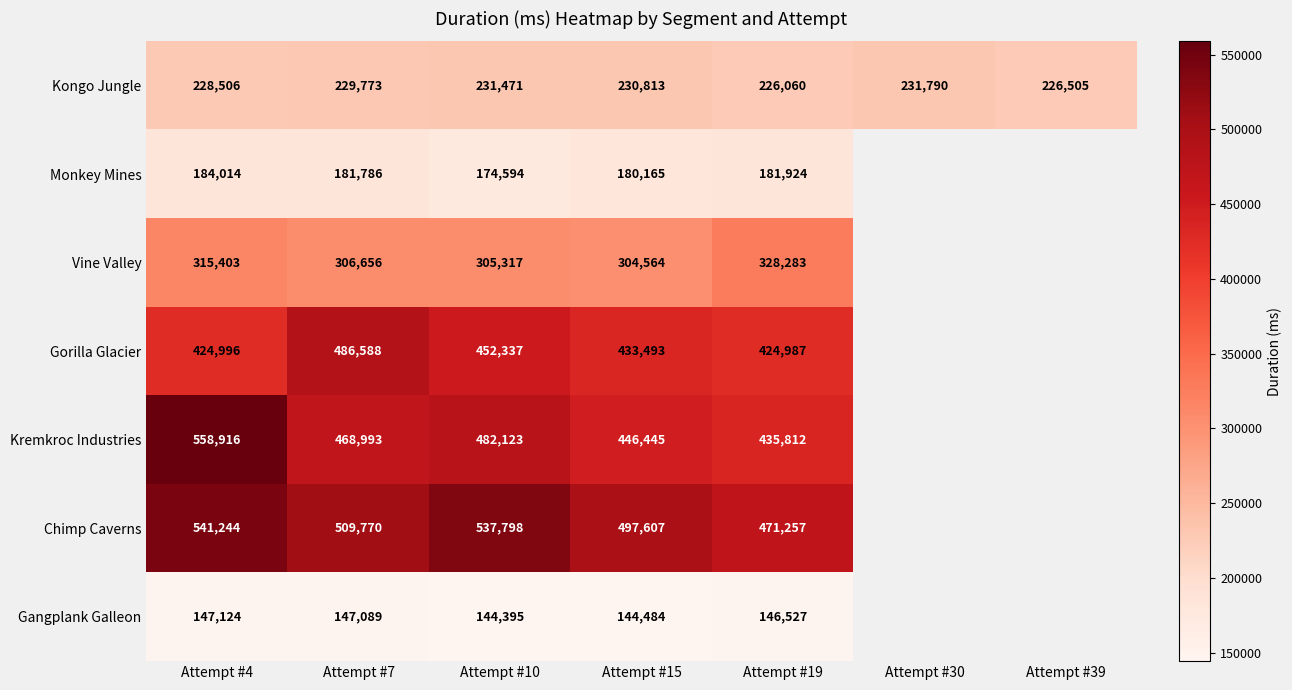

Is the value of Vine Valley at Attempt #10 greater than the value of Gangplank Galleon at Attempt #19?

Yes